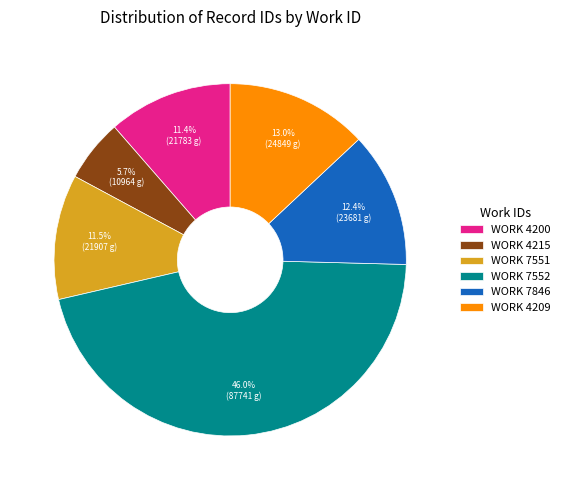

Which has a higher value, WORK 7551 or WORK 7552?

WORK 7552